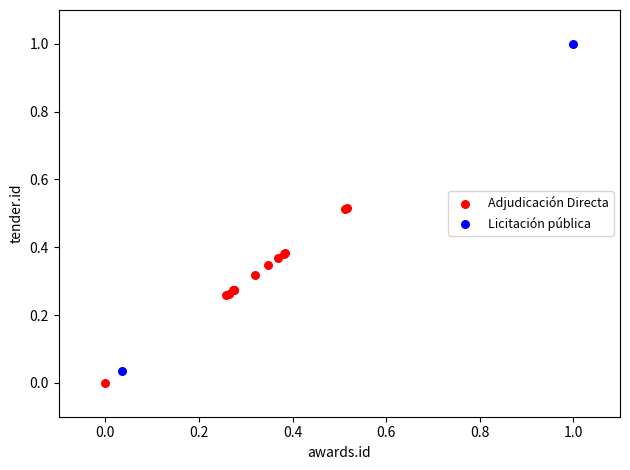

What are all the series names shown in the legend?

Adjudicación Directa, Licitación pública